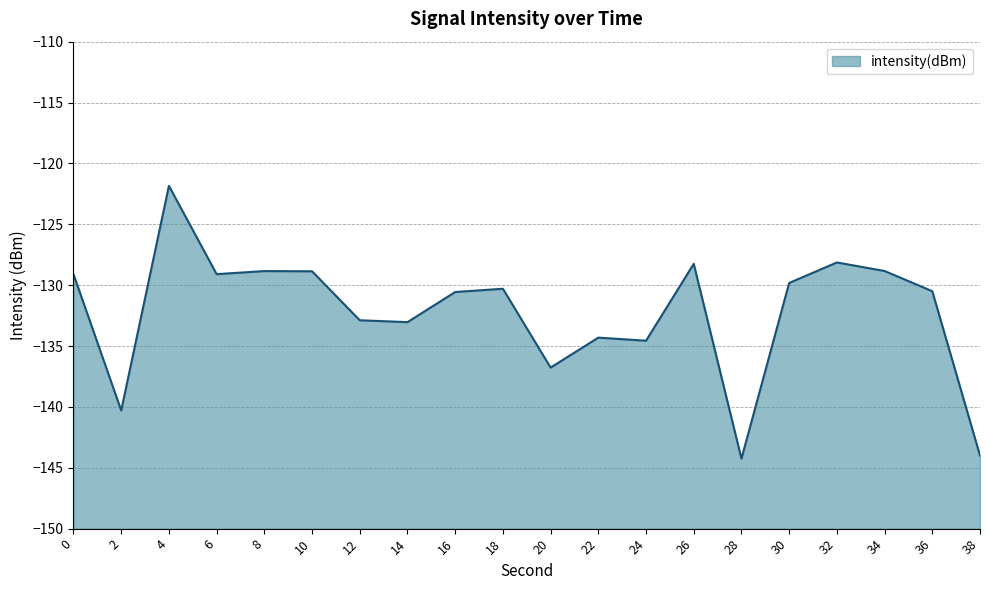

Does the chart have visible grid lines?

Yes